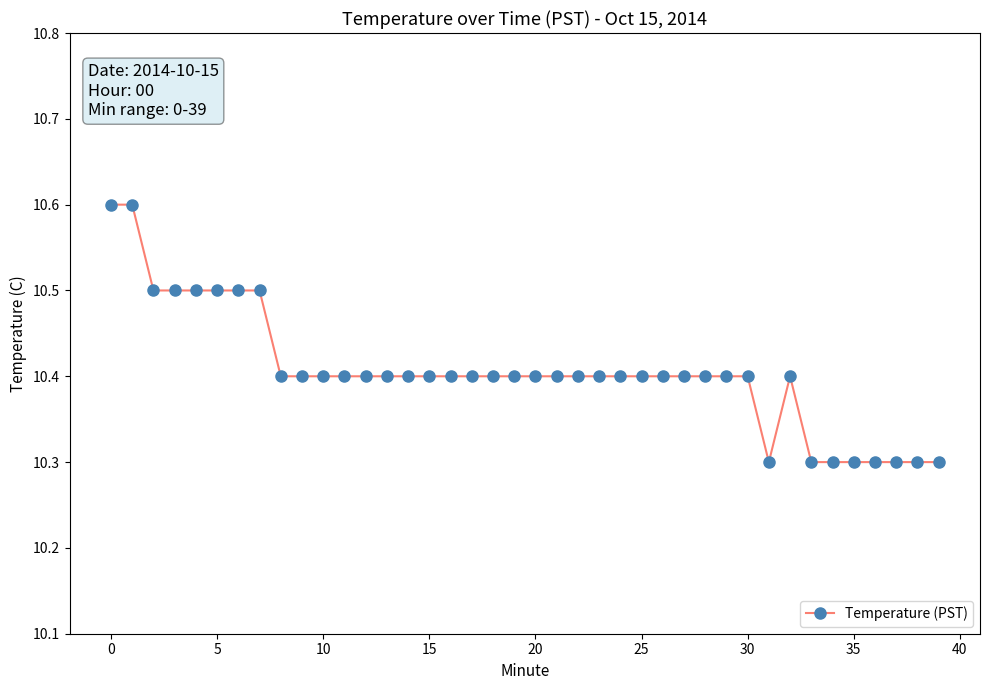

How many values are between 10 and 11?

40